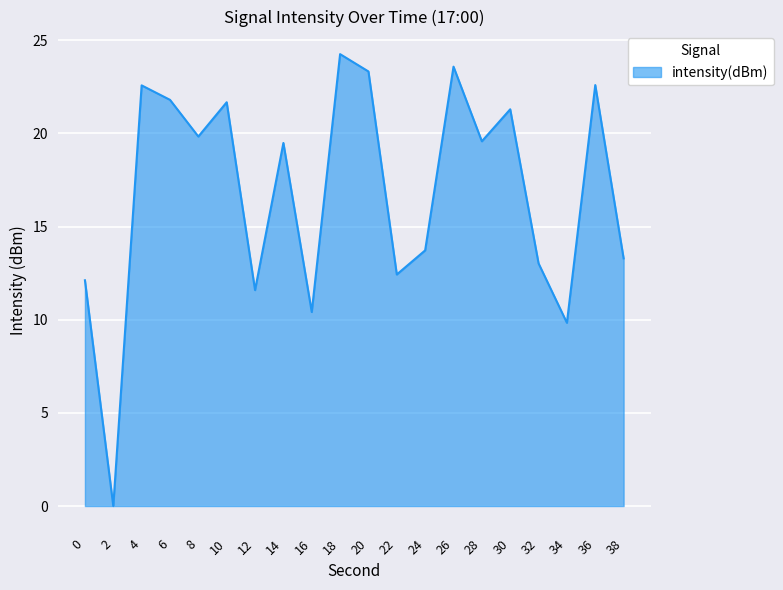

Is it true that the value at 20 is 15.1?

False